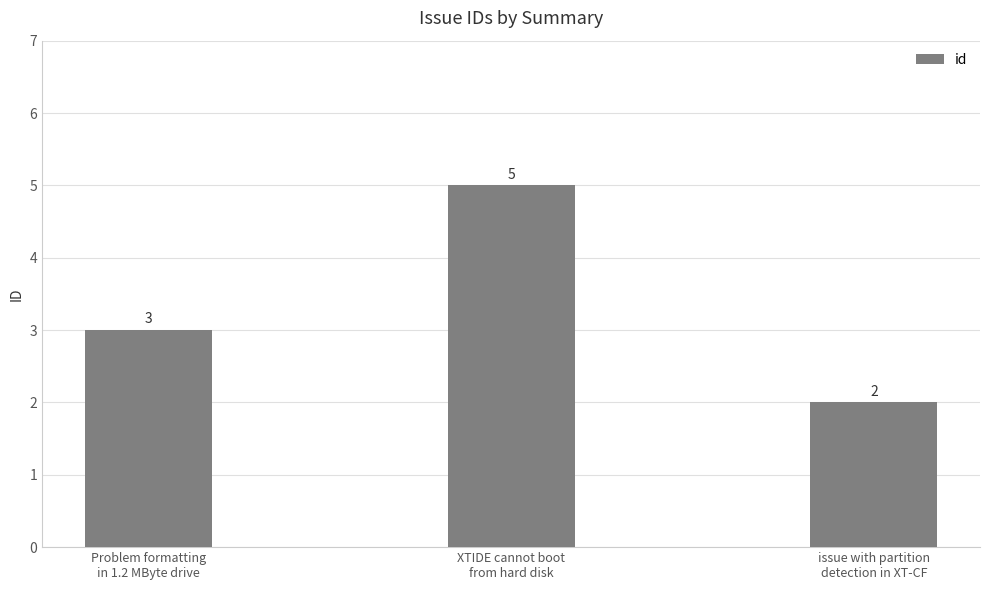

Reading left to right, extract all data points from this chart.

3	5	2